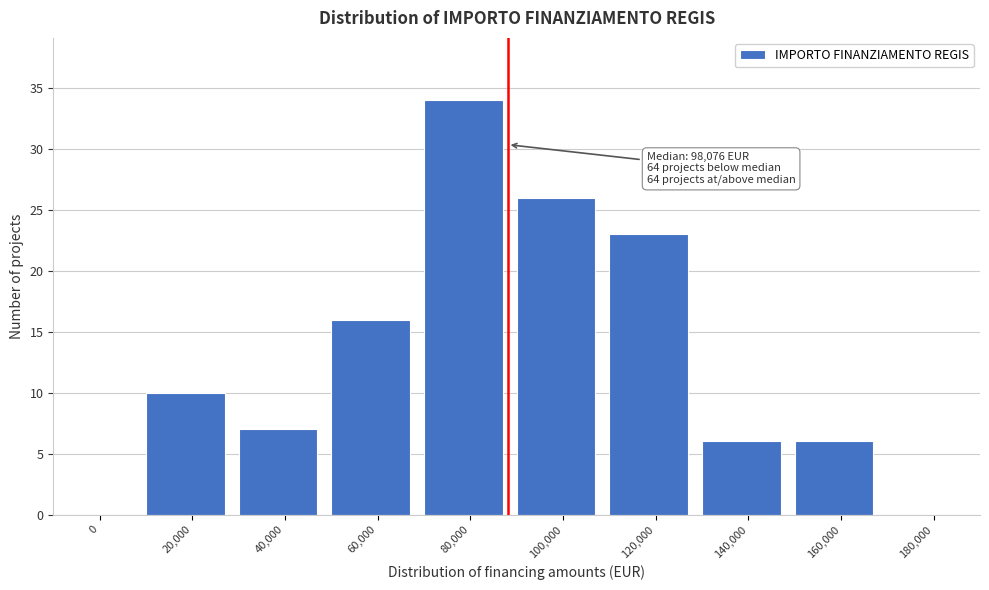

Reading left to right, transcribe all the data shown in this chart.

0=0	20,000=10	40,000=7	60,000=16	80,000=34	100,000=26	120,000=23	140,000=6	160,000=6	180,000=0